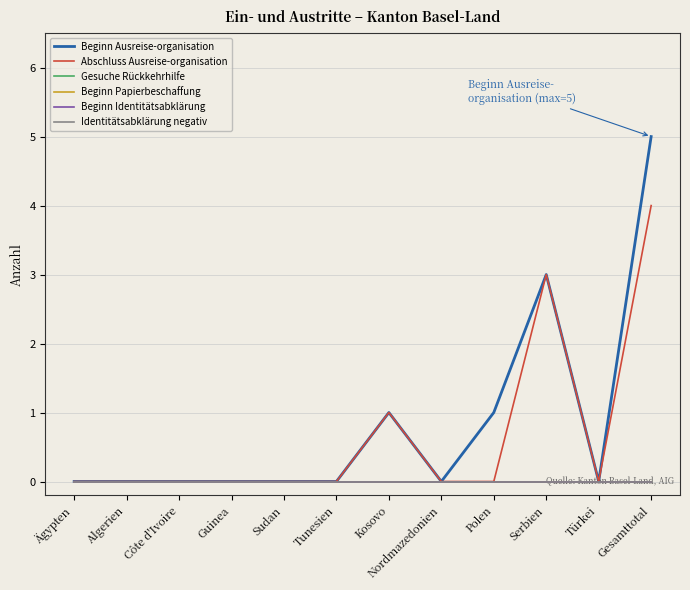

The value of Gesuche Rückkehrhilfe at Kosovo is 0. True or false?

True